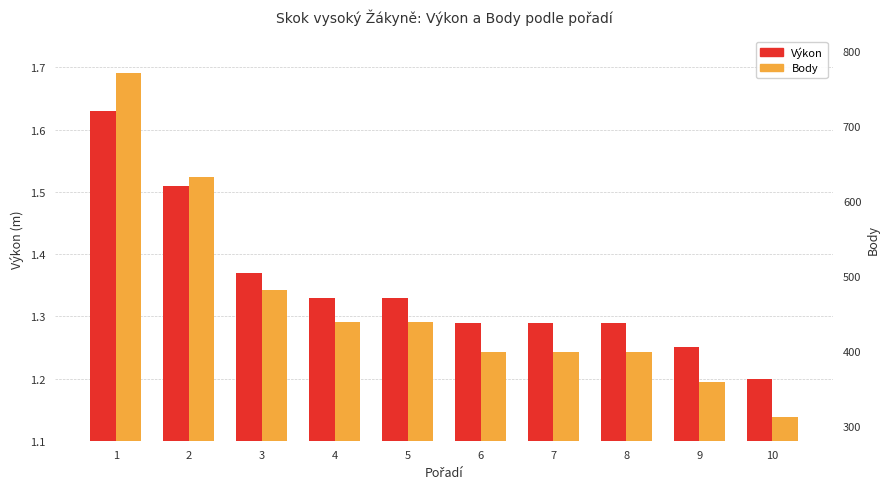

At which label does Body first exceed 439?

1